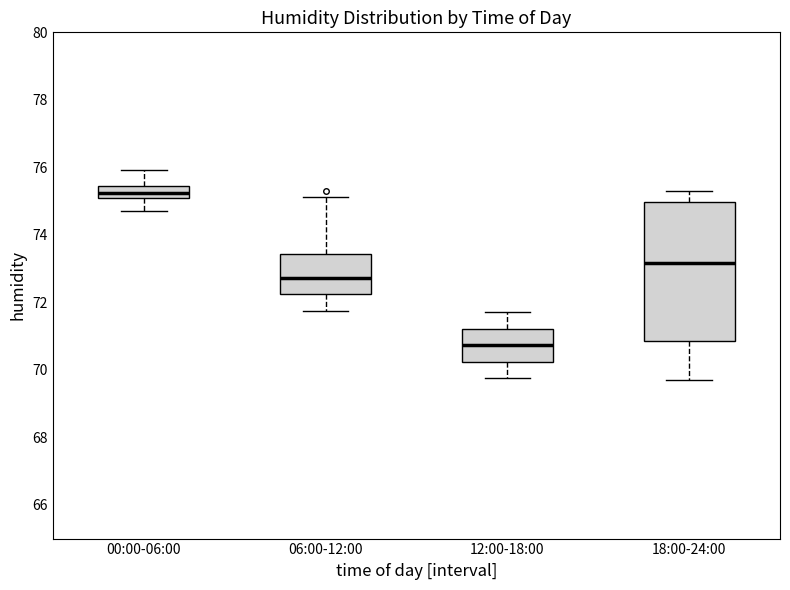

Which box's median line is the highest?

00:00-06:00